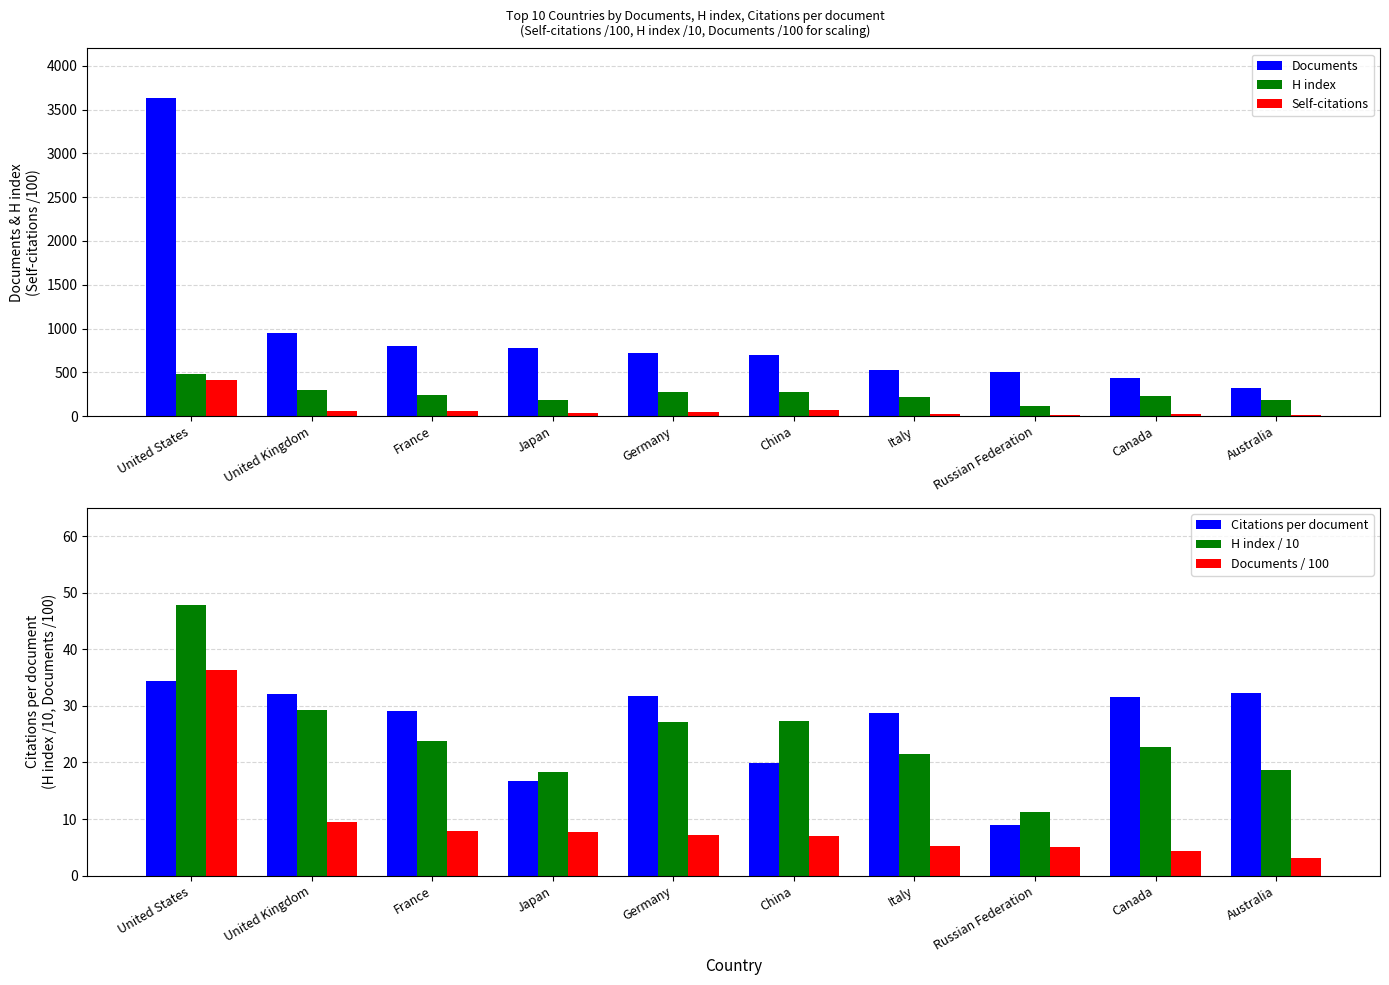

What position from the right is Canada?

2